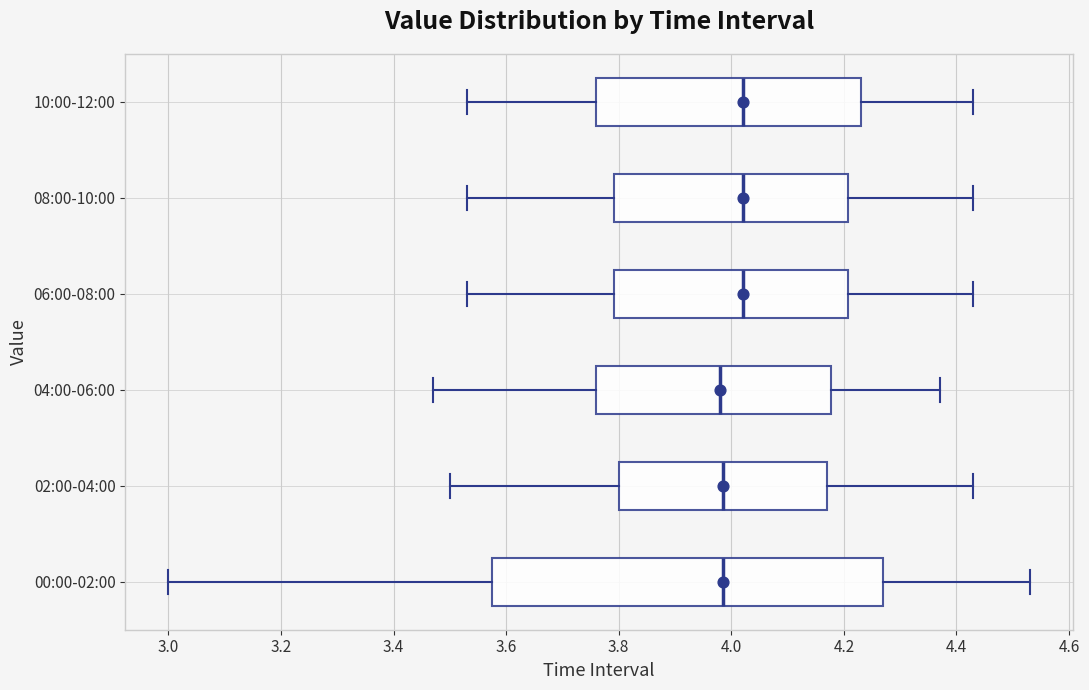

Reading bottom to top, read every box against the x-axis: the position of its median line, the range the box covers, and the ends of its whiskers. The values are not printed on the chart, so give them approximately, as read against the axis.

00:00-02:00: median 3.98, box 3.58 to 4.28, whiskers 3.00 to 4.54
02:00-04:00: median 3.98, box 3.80 to 4.18, whiskers 3.50 to 4.44
04:00-06:00: median 3.98, box 3.76 to 4.18, whiskers 3.48 to 4.38
06:00-08:00: median 4.02, box 3.80 to 4.20, whiskers 3.54 to 4.44
08:00-10:00: median 4.02, box 3.80 to 4.20, whiskers 3.54 to 4.44
10:00-12:00: median 4.02, box 3.76 to 4.24, whiskers 3.54 to 4.44